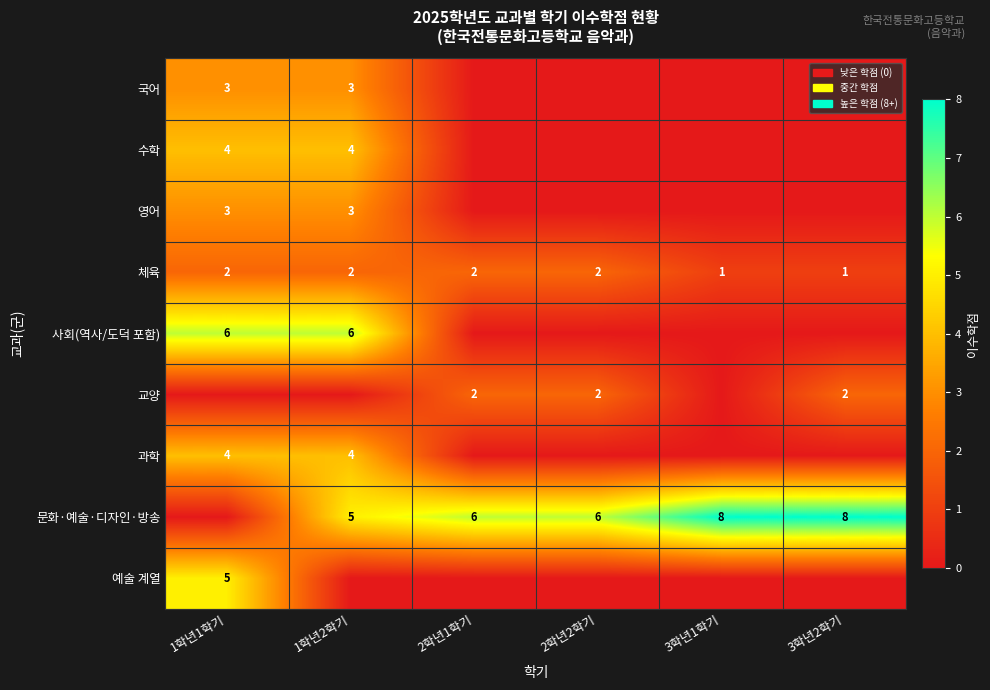

What is the difference between the highest and lowest values at 3학년2학기?

8